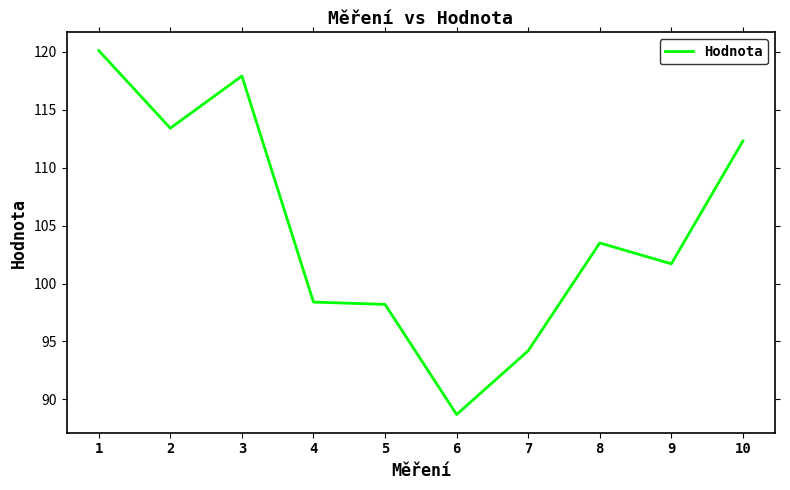

At which label is the value closest to 104?

8